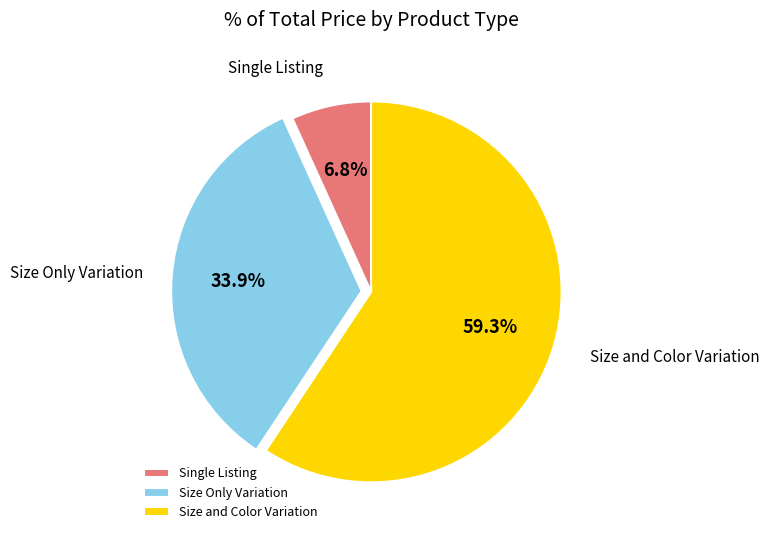

Which slice is the smallest?

Single Listing